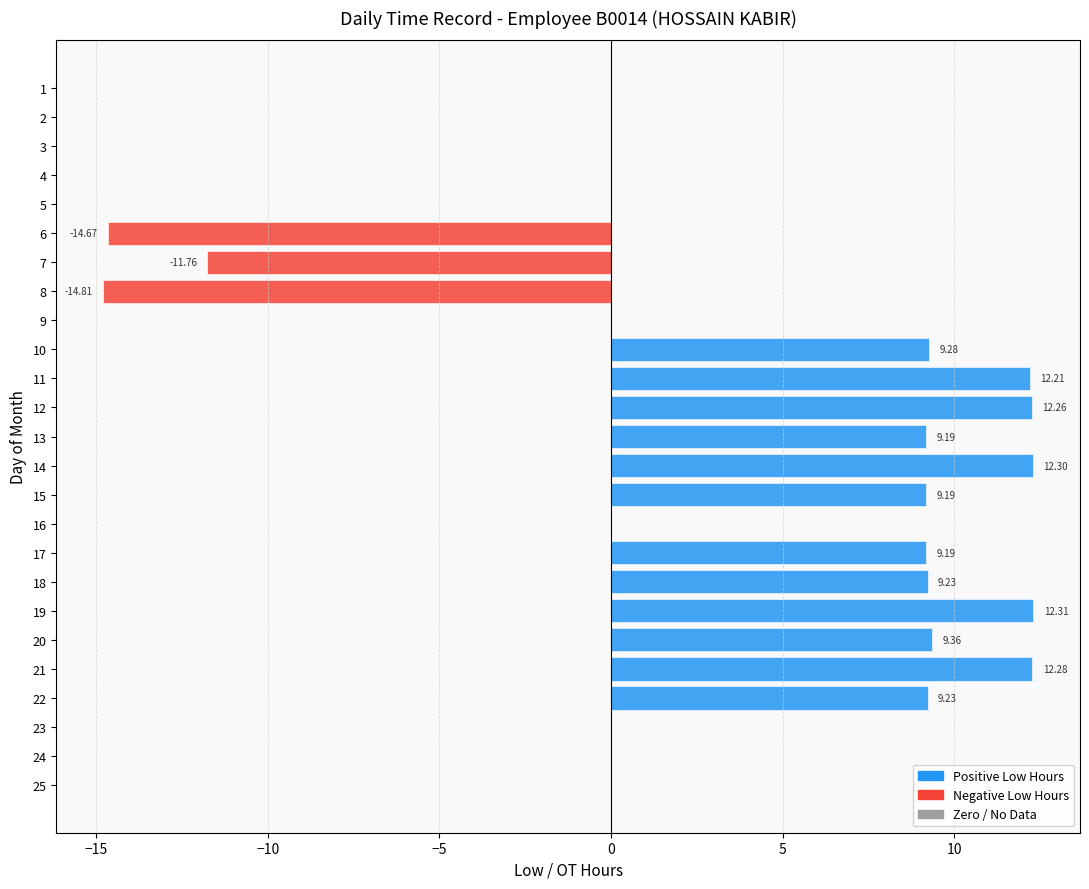

Count the number of data series in this chart.

1